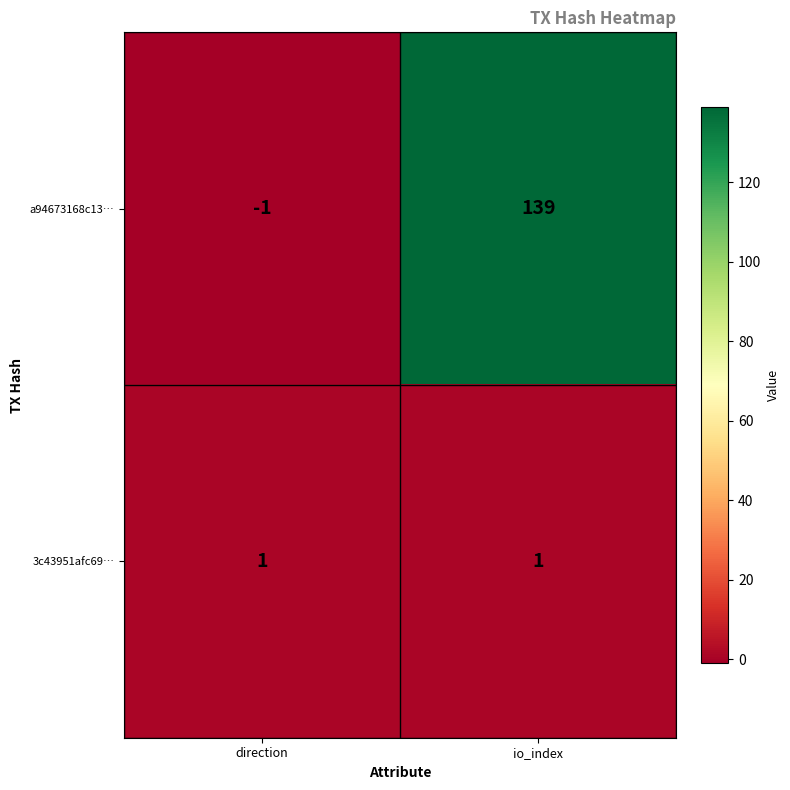

What is the smallest value displayed?

-1